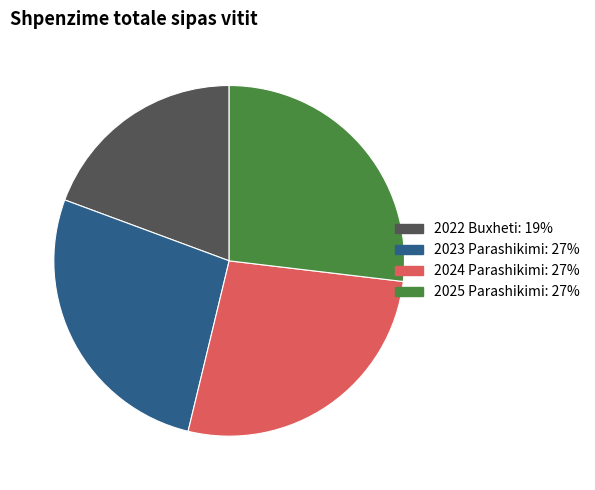

Is there a majority slice in this chart?

No